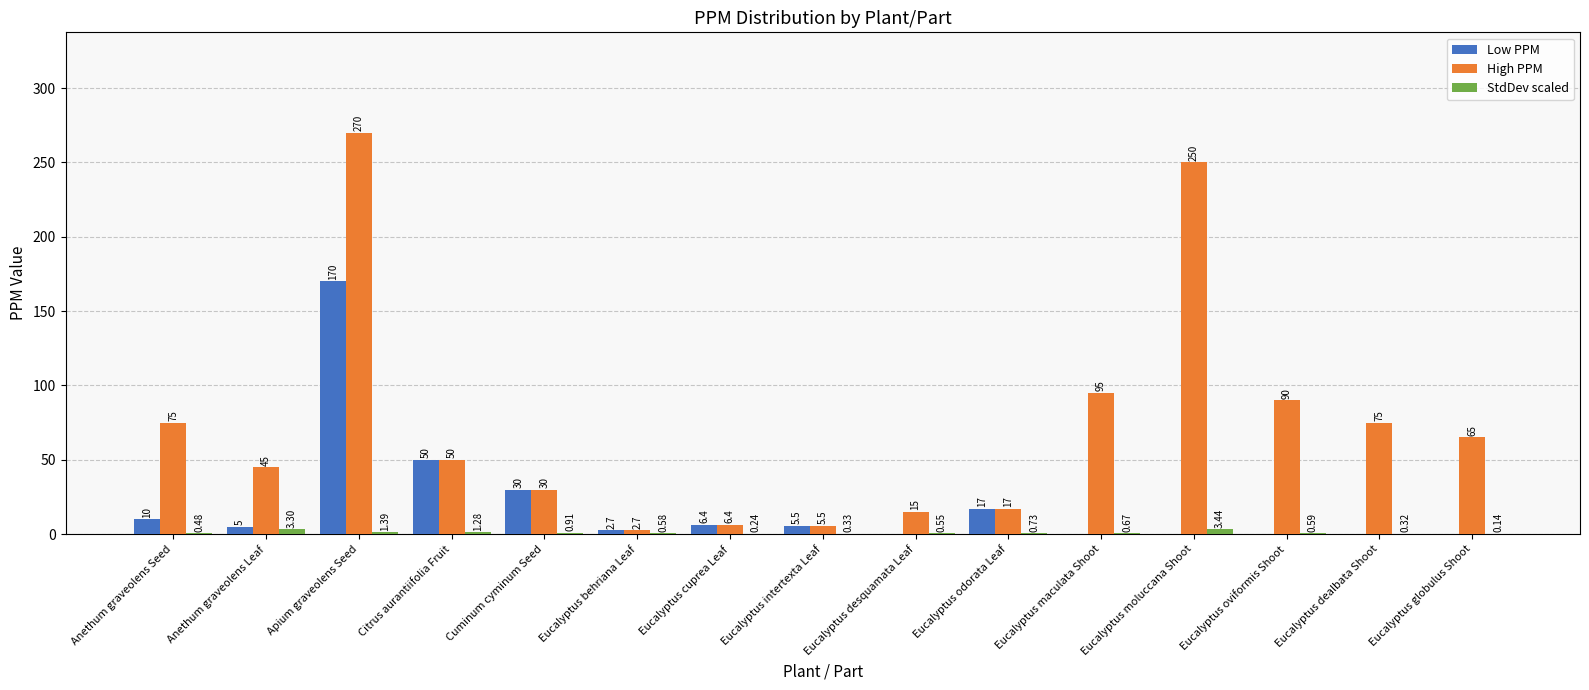

The value of StdDev scaled at Anethum graveolens Leaf is 3.3. True or false?

True